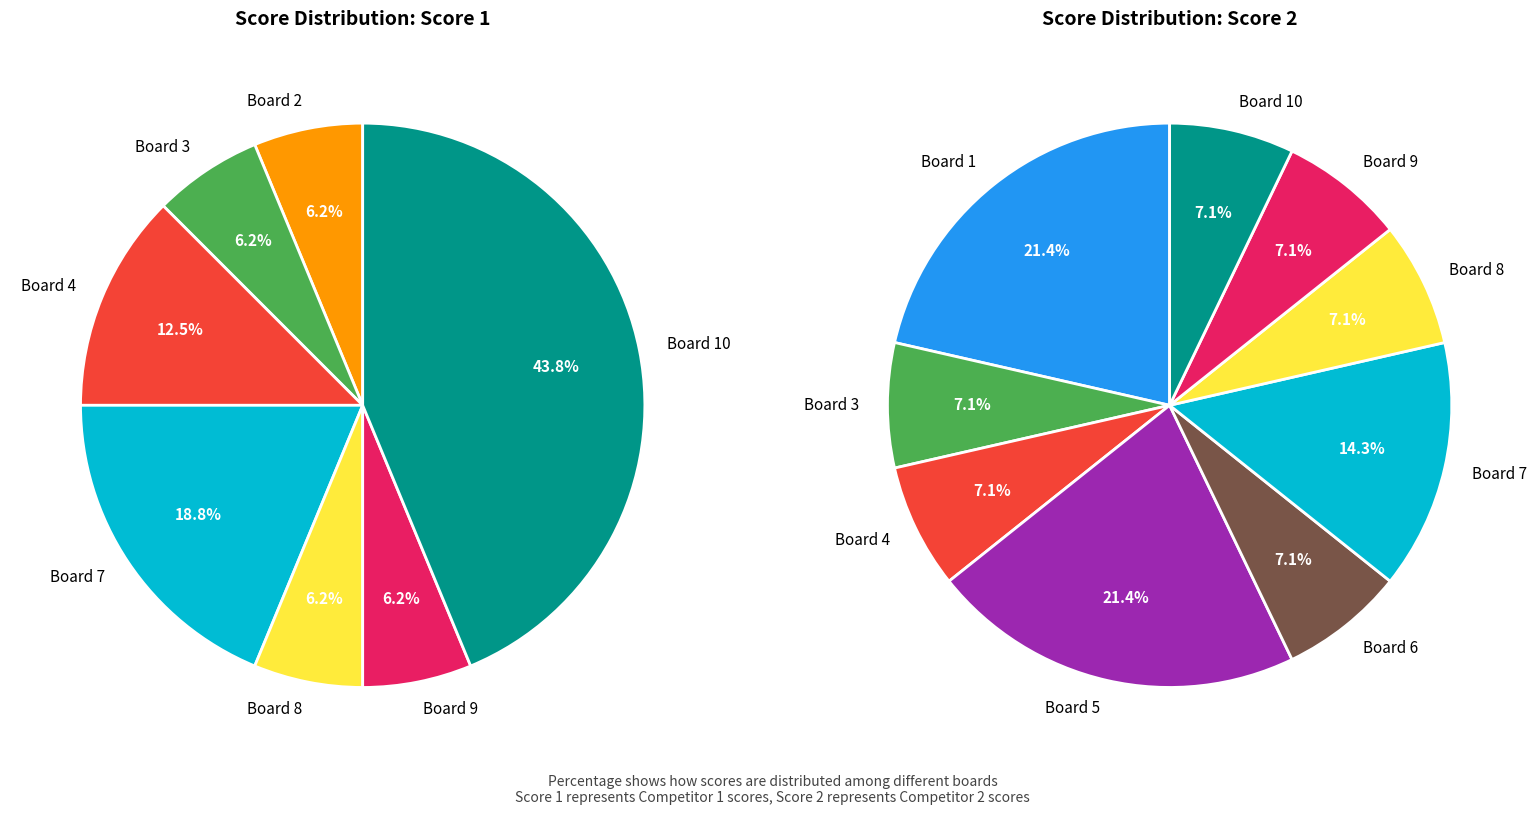

What percentage is the Board 8 slice, to the nearest percent?

6%